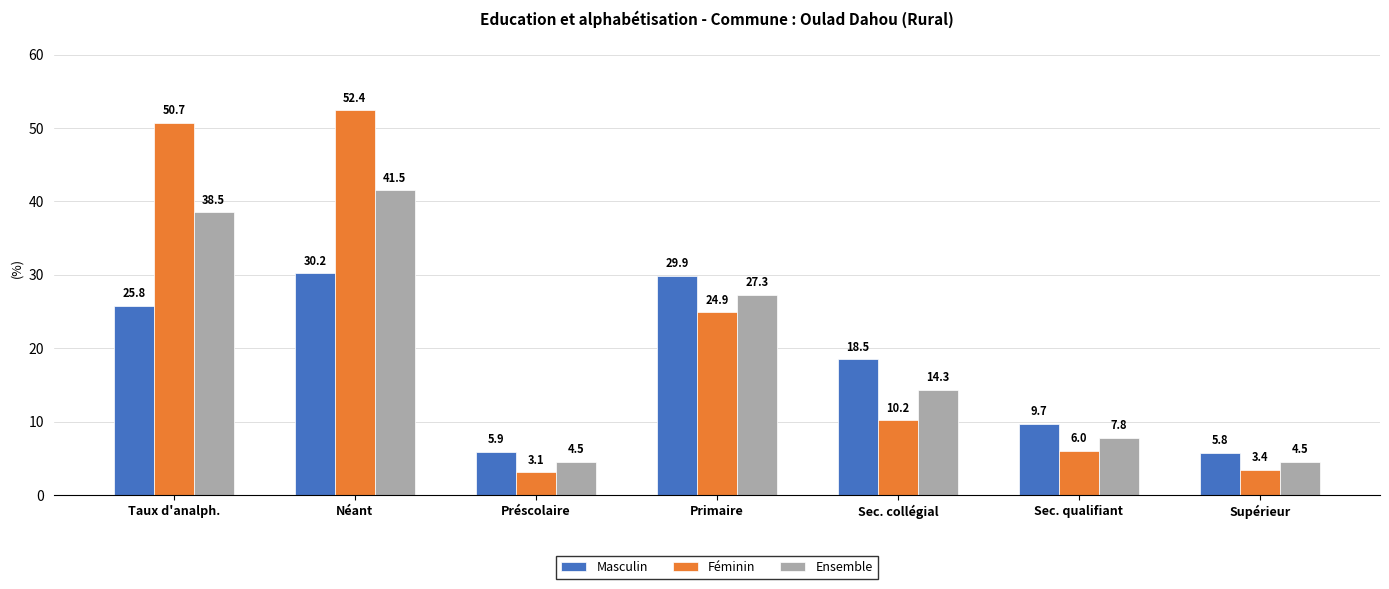

At which category does the chart reach its minimum across all series?

Préscolaire